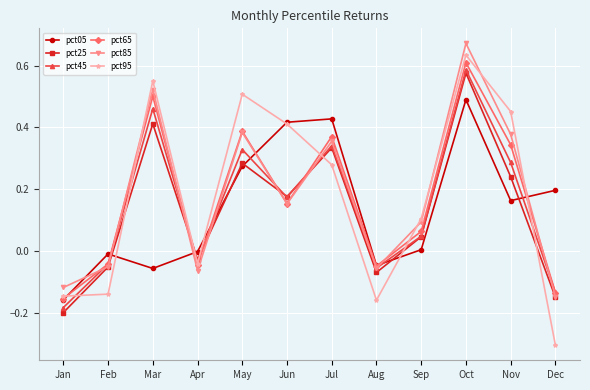

How many lines are shown in the chart?

6